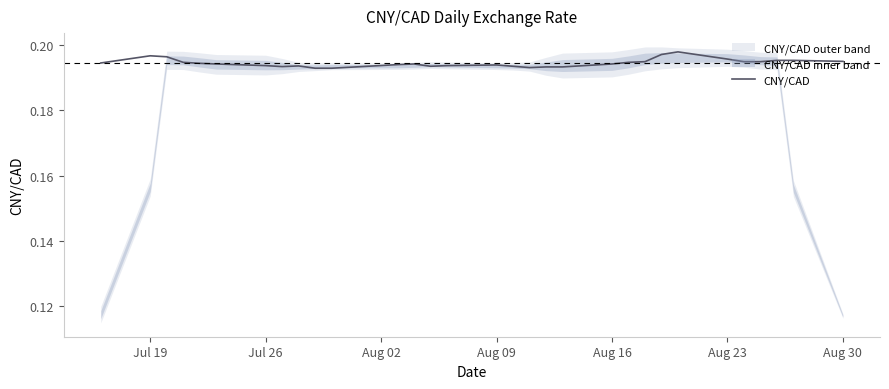

Reading left to right, what are all the values shown in this chart?

0.2	0.2	0.2	0.2	0.2	0.2	0.2	0.2	0.2	0.2	0.2	0.2	0.2	0.2	0.2	0.2	0.2	0.2	0.2	0.2	0.2	0.2	0.2	0.2	0.2	0.2	0.2	0.2	0.2	0.2	0.2